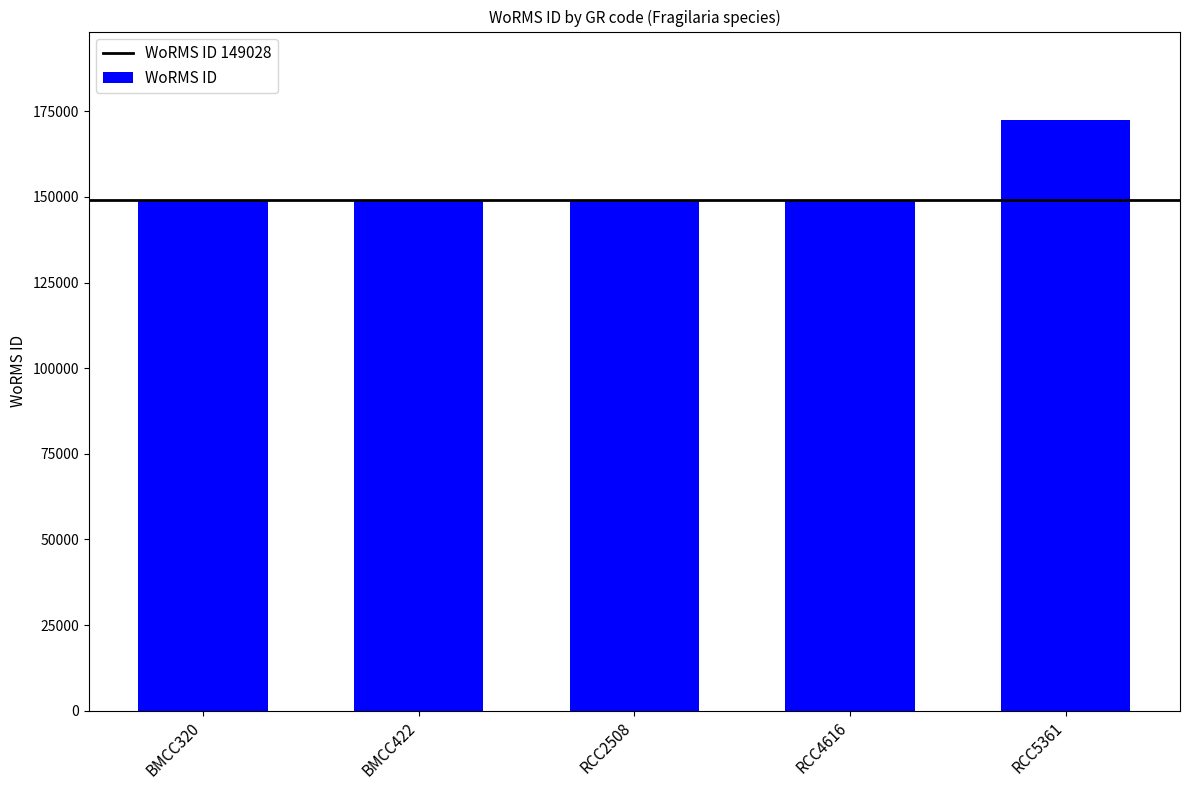

Count the number of data series in this chart.

1